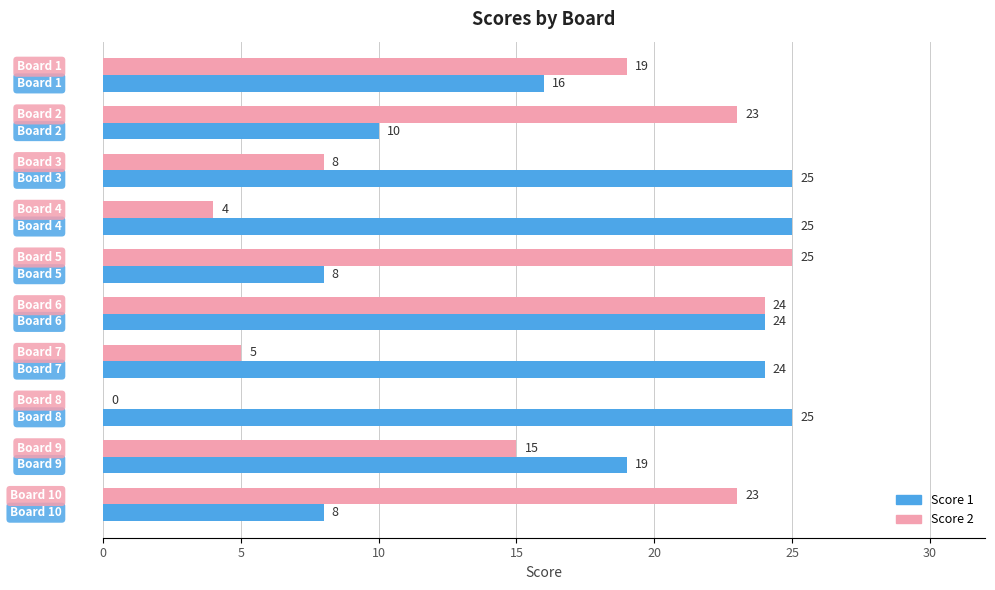

Which series has the largest total across all categories?

Score 1